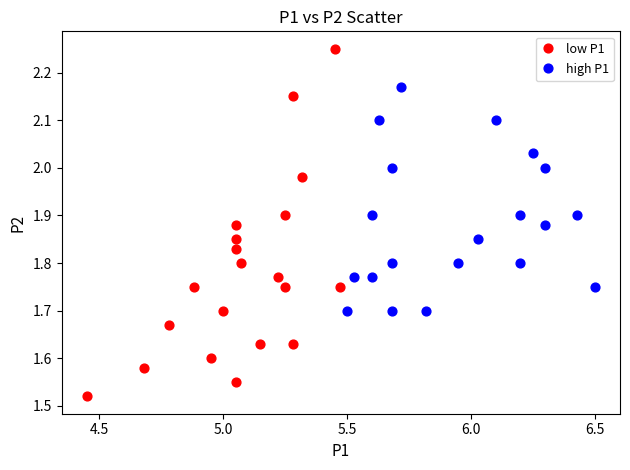

Which series has the largest Y range (max minus min)?

low P1